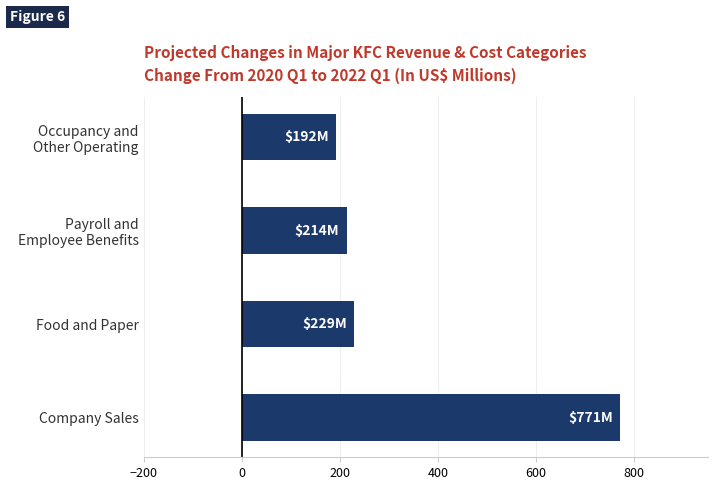

How many data points does each series have?

4